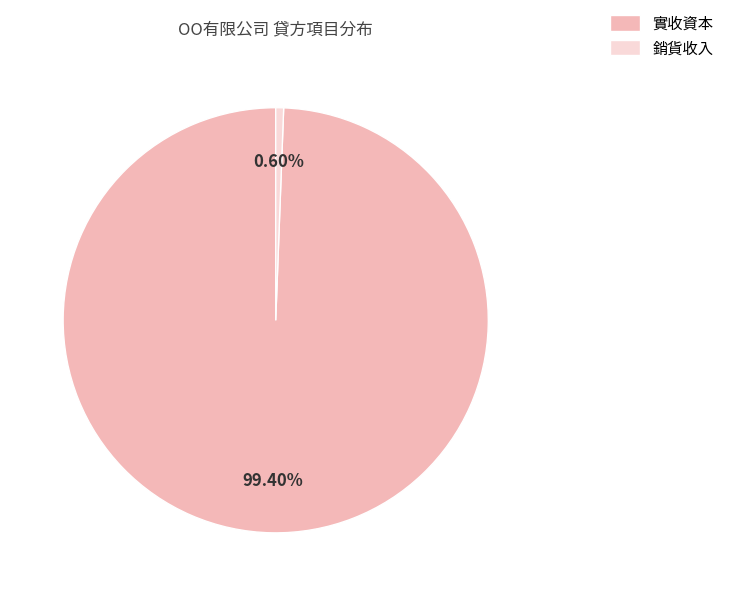

To the nearest percent, what is the combined percentage of 銷貨收入 and 實收資本?

100%